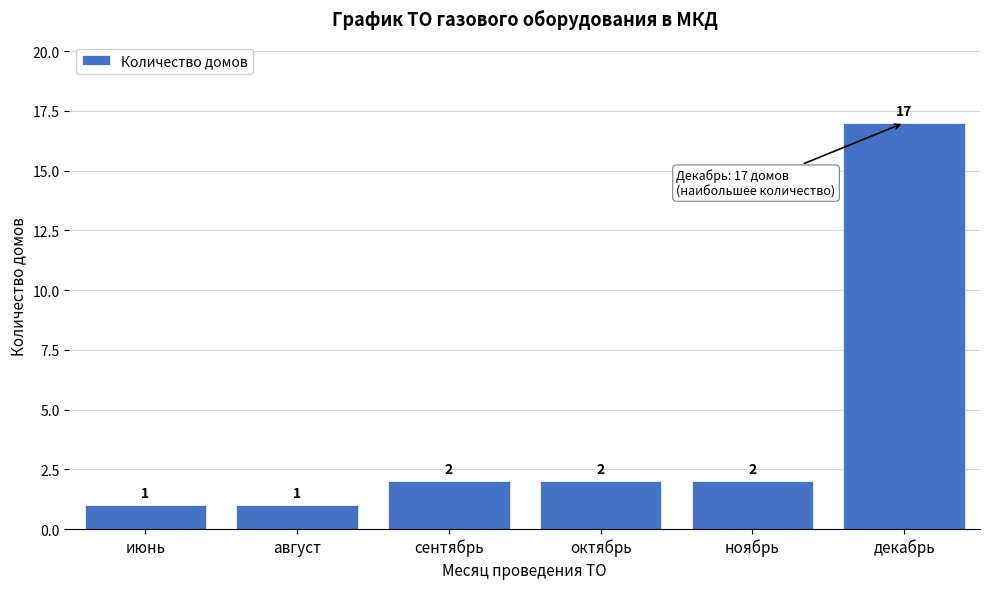

Reading left to right, transcribe all the data shown in this chart.

июнь=1	август=1	сентябрь=2	октябрь=2	ноябрь=2	декабрь=17